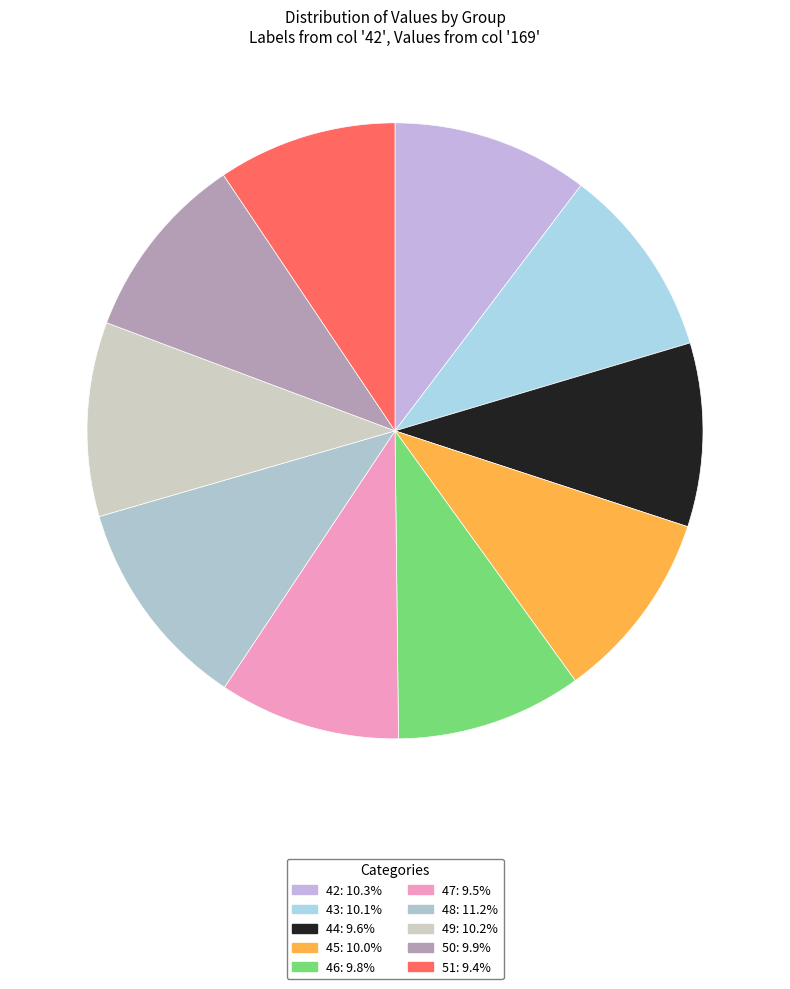

Count the number of slices in the pie.

10